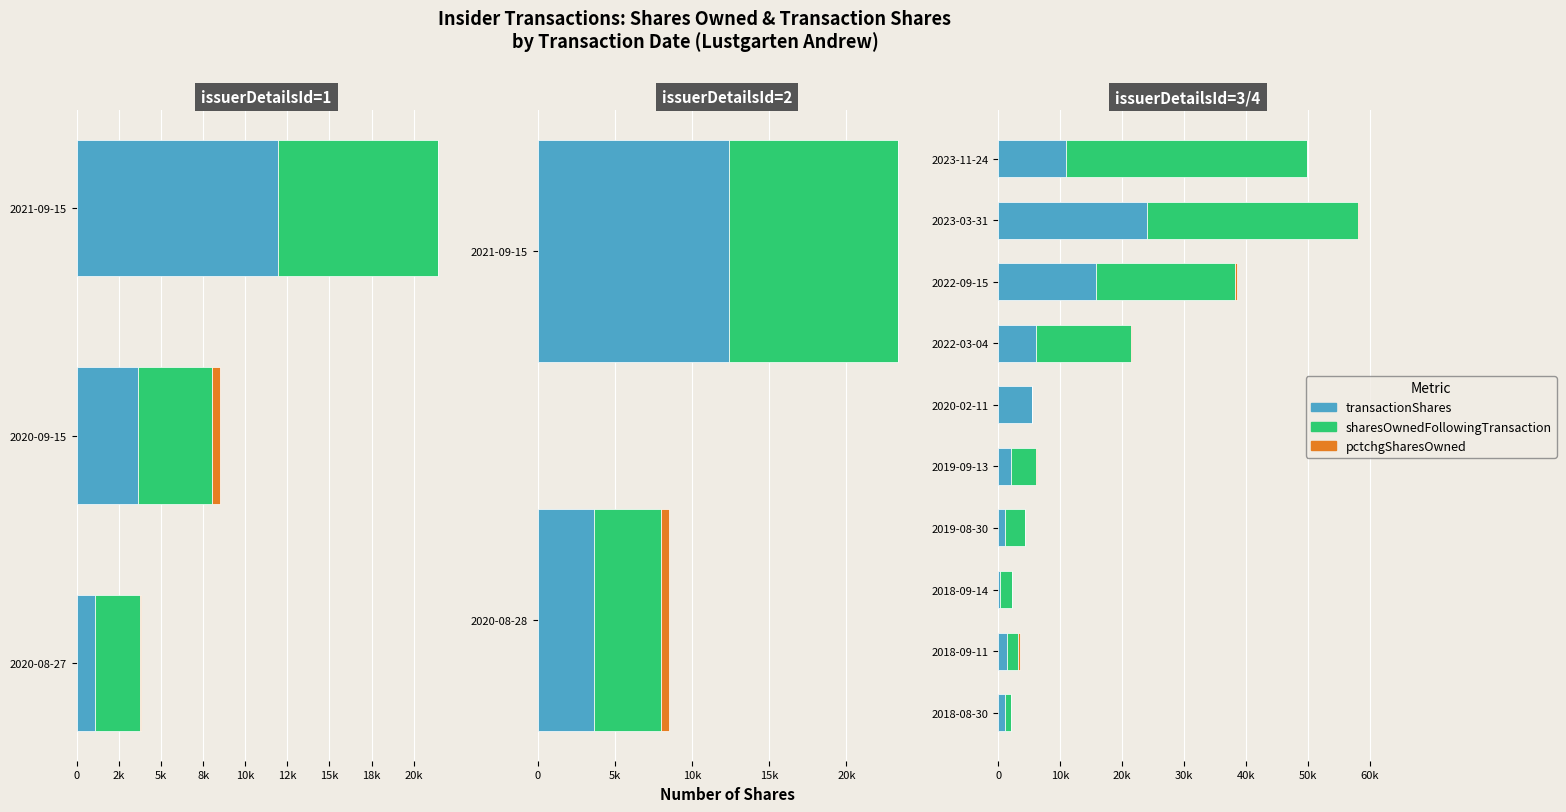

Which has a higher value, 2019-08-30 or 2023-03-31?

2023-03-31